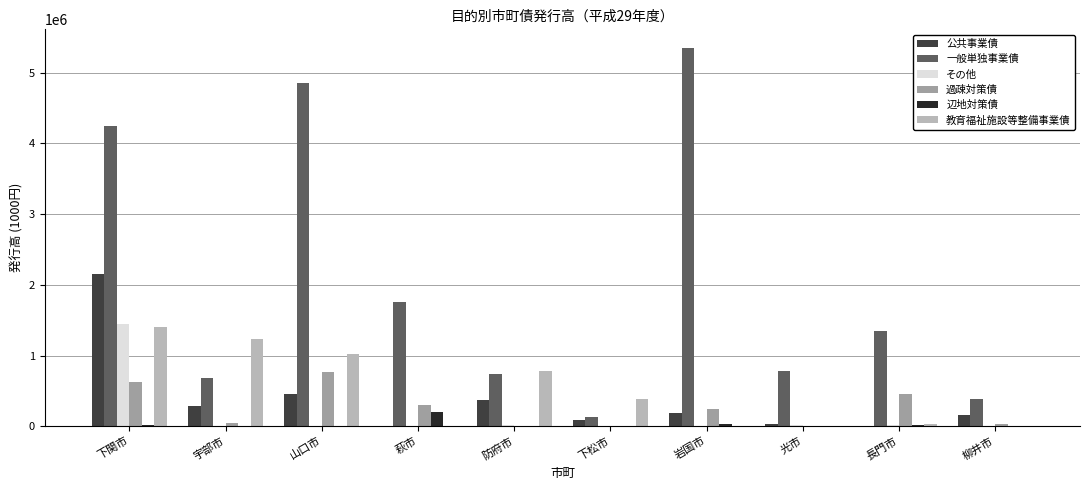

Read the 一般単独事業債 value at 下松市, to the nearest 100.

131600